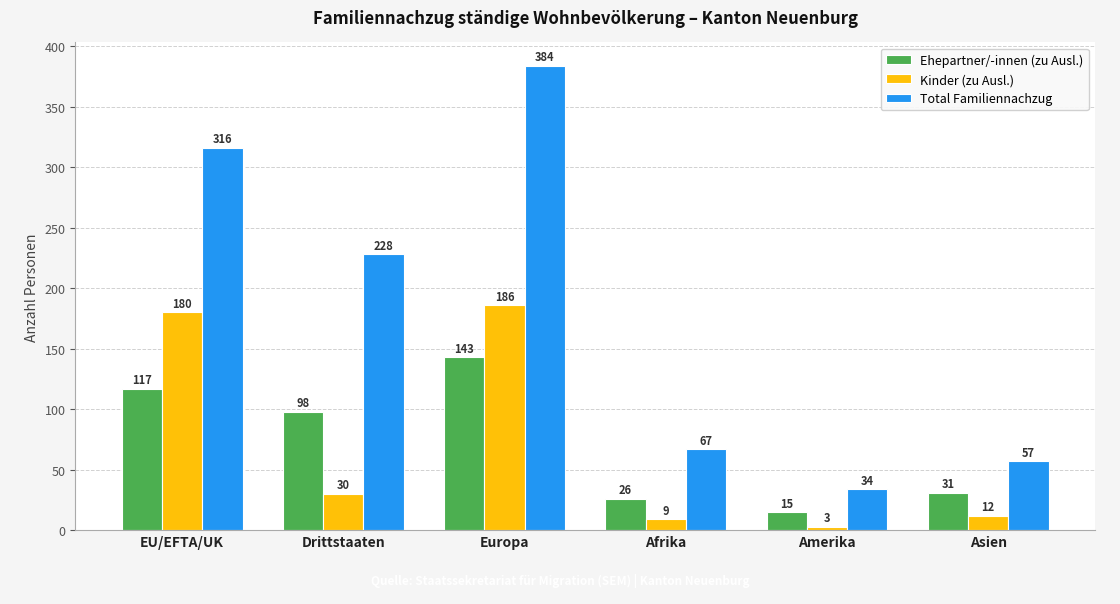

What is the label of the 1st bar from the right?

Asien